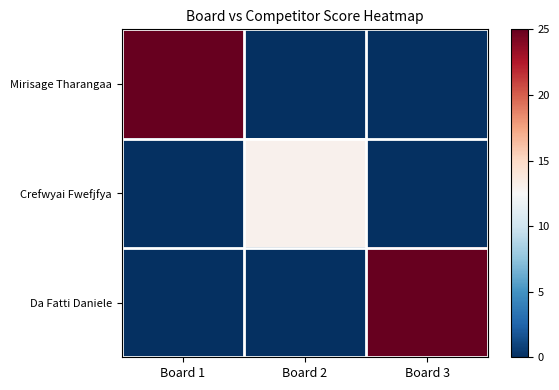

Which series has the largest total across all categories?

Mirisage Tharangaa